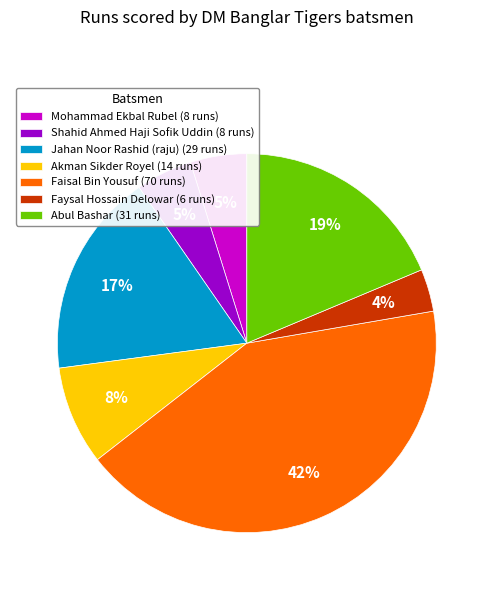

What is the largest slice in the pie chart?

Faisal Bin Yousuf (70 runs)